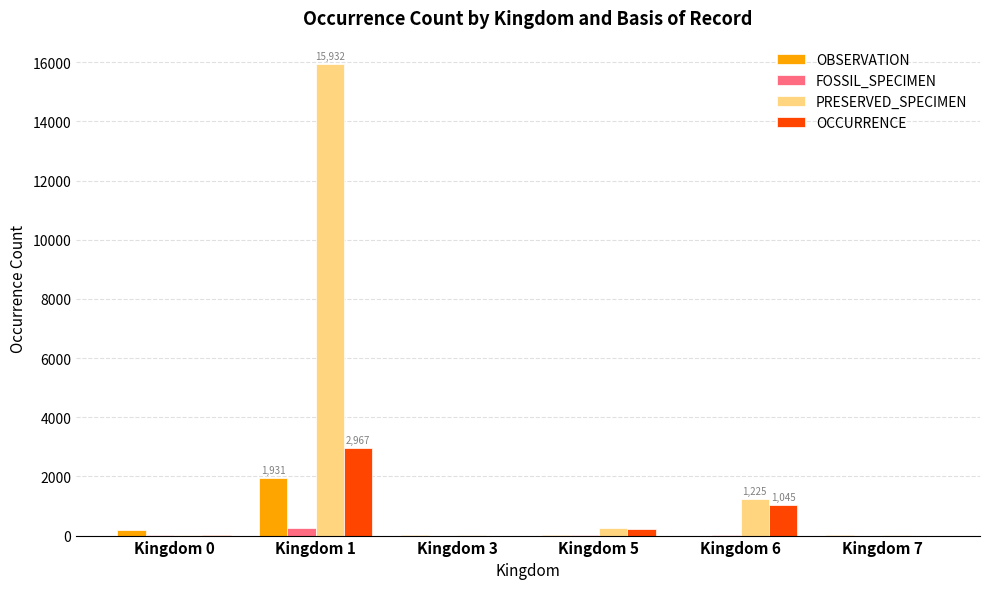

How many data points does each series have?

6